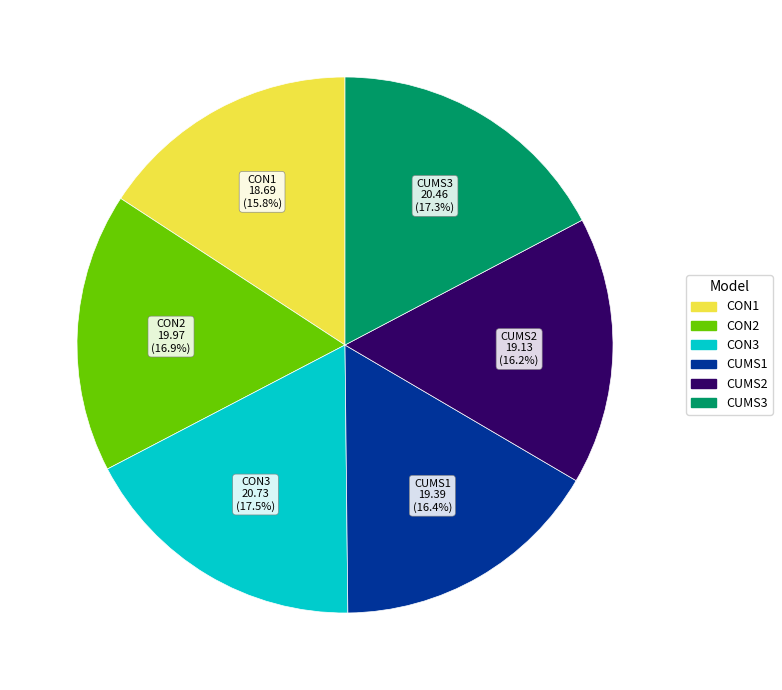

Approximately how many times larger is the value at CUMS3 compared to CON3?

1.0